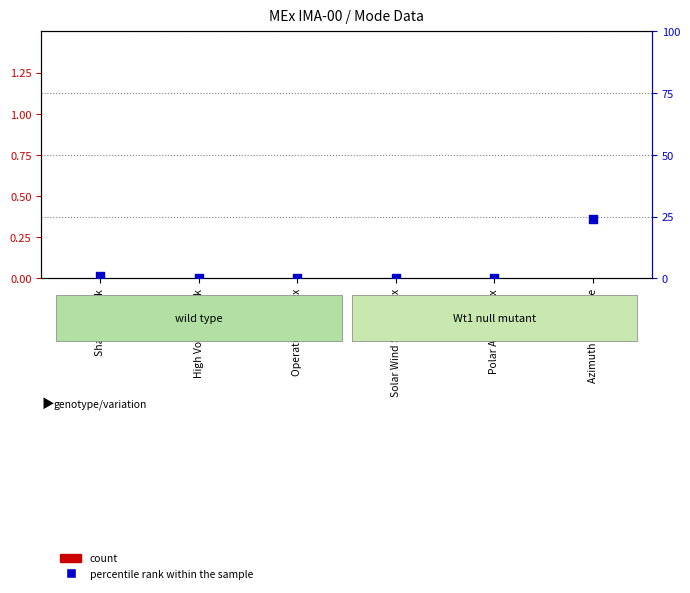

Which series contains the lowest Y value?

count